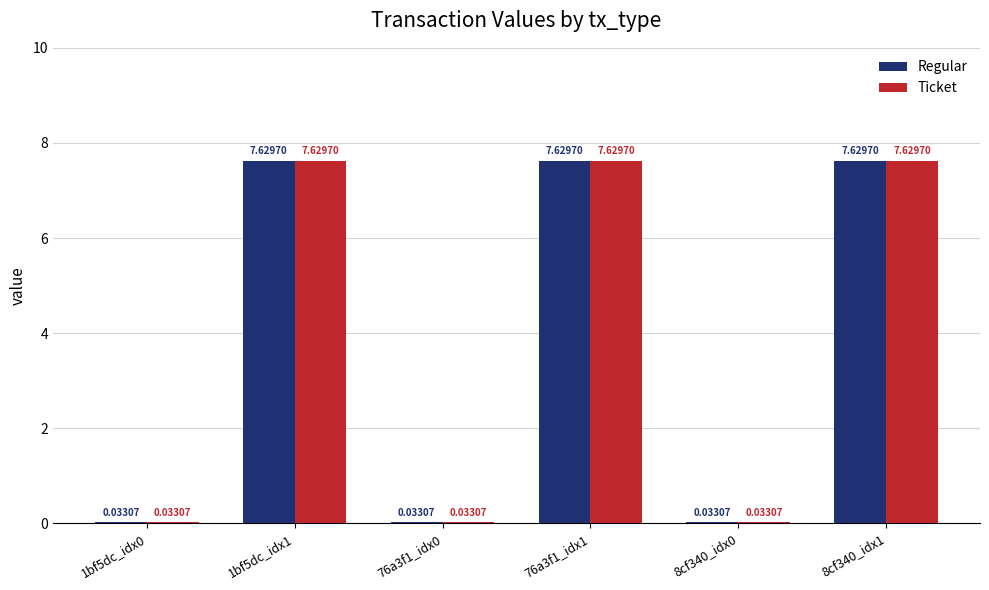

What is the difference between the maximum and second lowest values in the Ticket series?

7.6